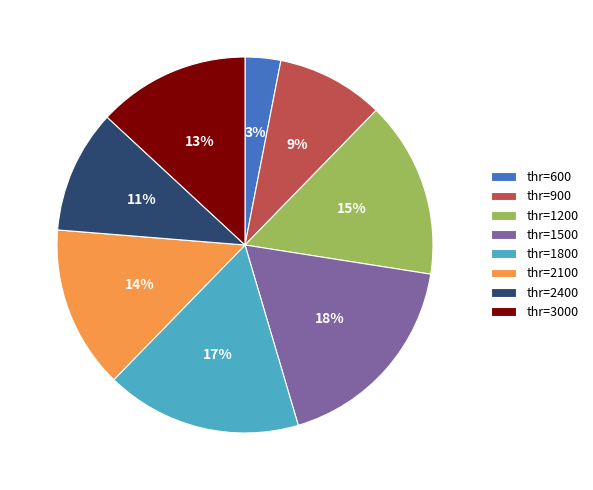

Is there a majority slice in this chart?

No